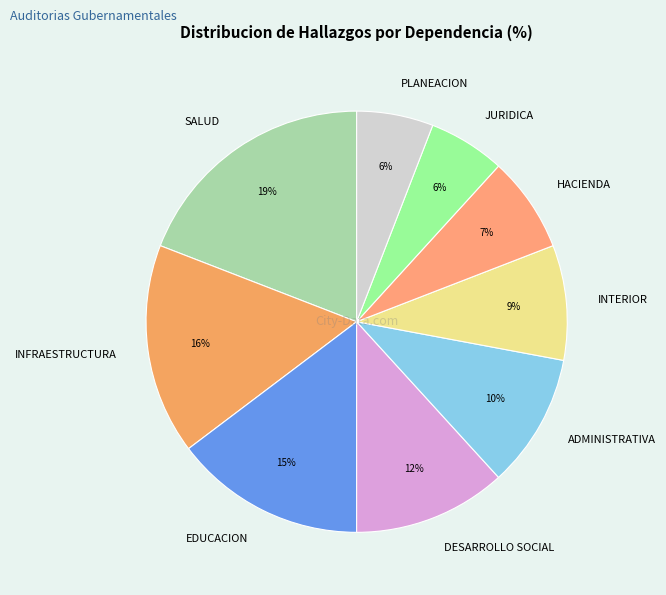

Approximately how many times larger is the value at PLANEACION compared to DESARROLLO SOCIAL?

0.5